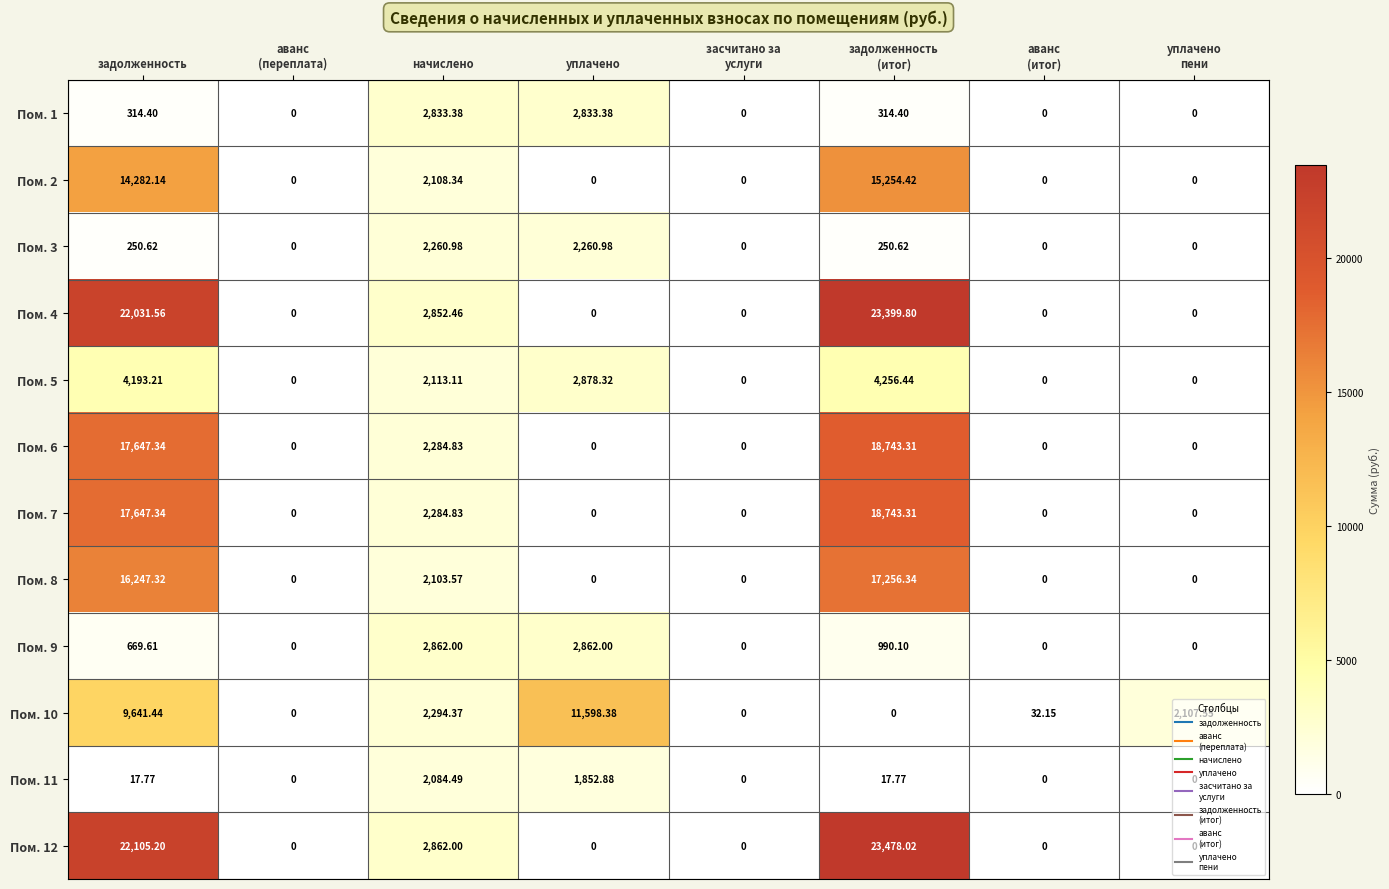

At which label is Пом. 12 closest to 11739?

начислено